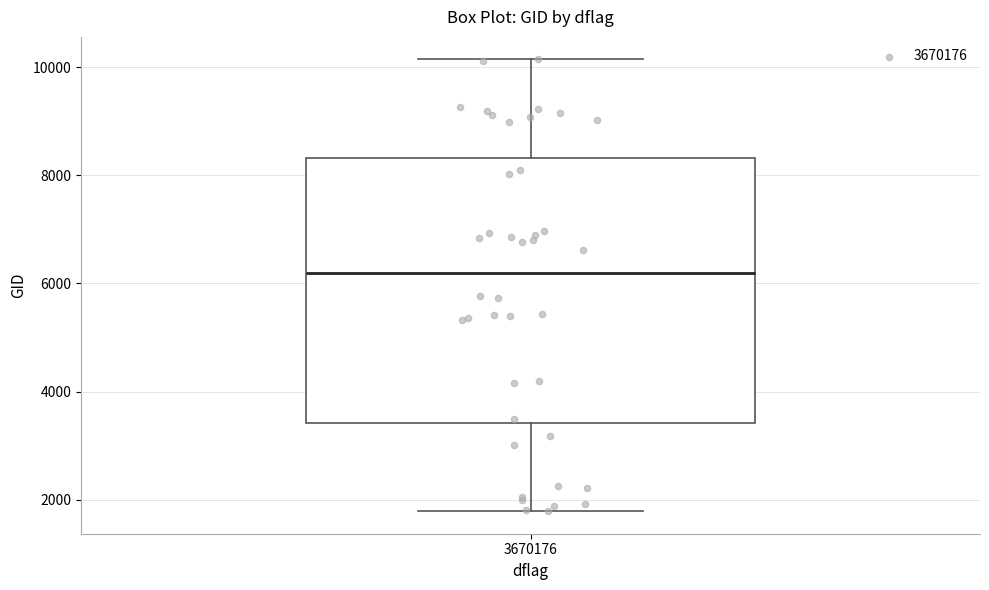

Read this box plot against the y-axis: the position of the median line, the range covered by the box, and the ends of both whiskers. The values are not printed on the chart, so give them approximately, as read against the axis.

median 6200, box 3400 to 8400, whiskers 1800 to 10200